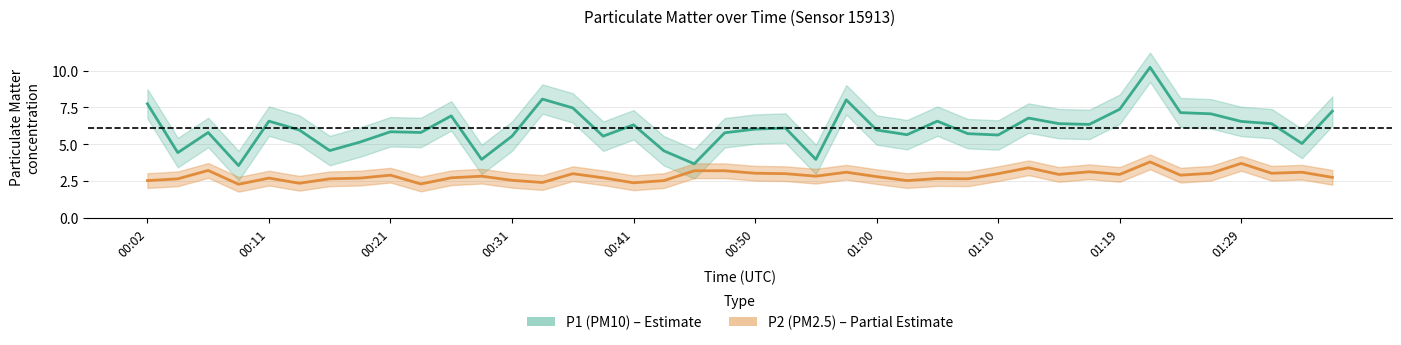

What is the difference between the maximum and second lowest values in the P1 (PM10) series?

6.6